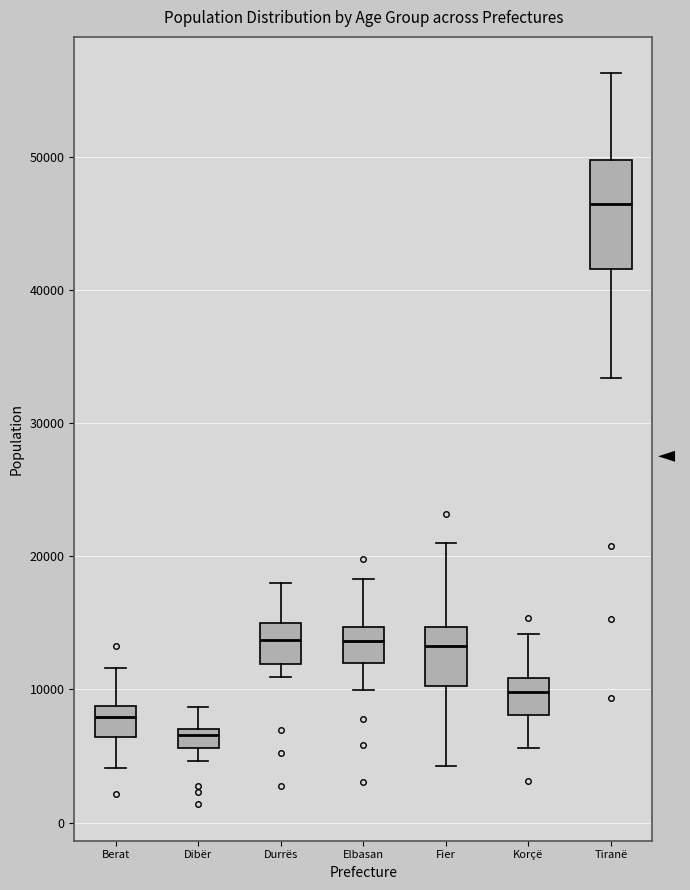

Where does the upper whisker of the box for Tiranë end on the y-axis? The values are not printed on the chart, so give them approximately, as read against the axis.

56000